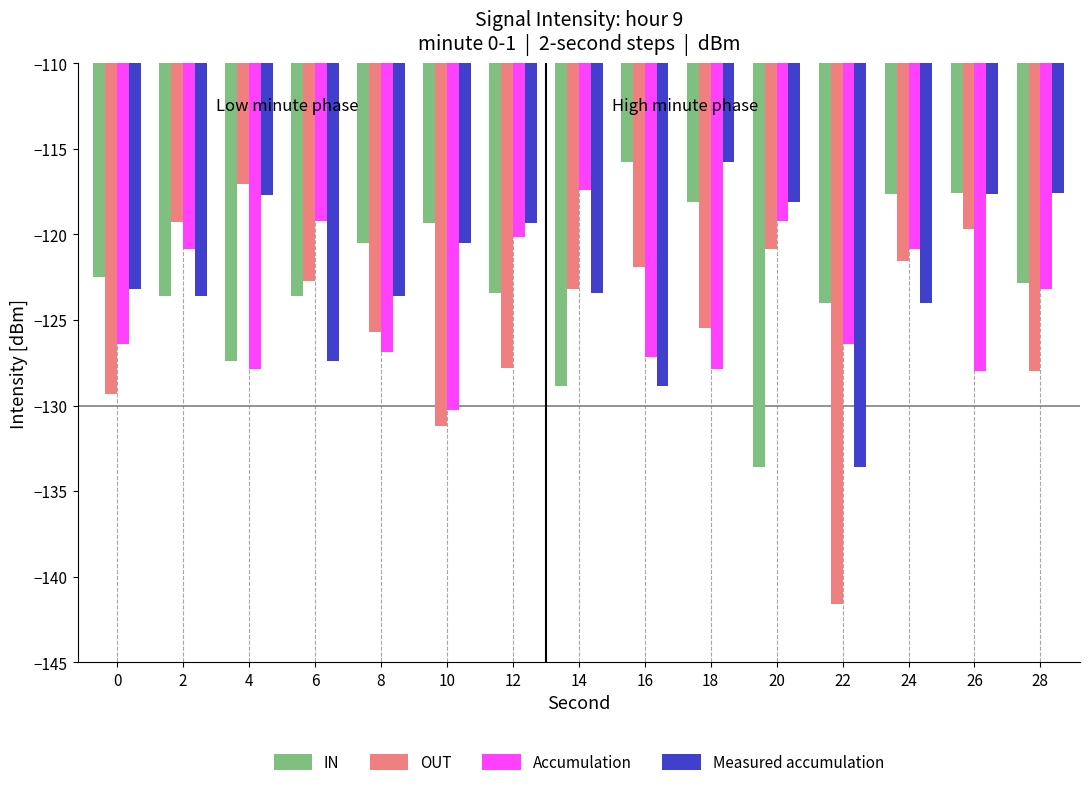

What is the difference between the OUT values at 18 and 10?

5.7